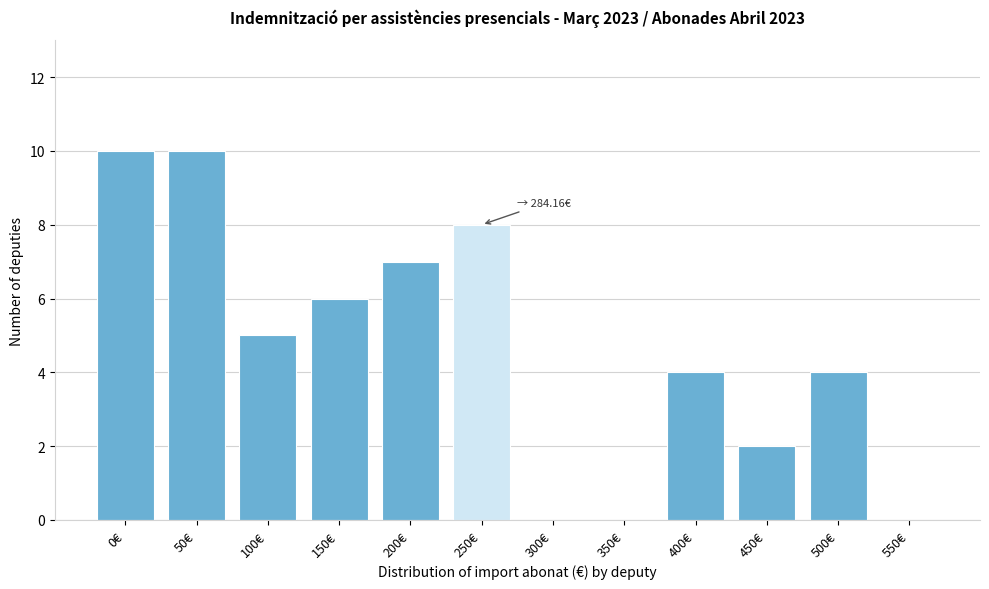

Reading right to left, what are all the values shown in this chart?

550€=0	500€=4	450€=2	400€=4	350€=0	300€=0	250€=8	200€=7	150€=6	100€=5	50€=10	0€=10